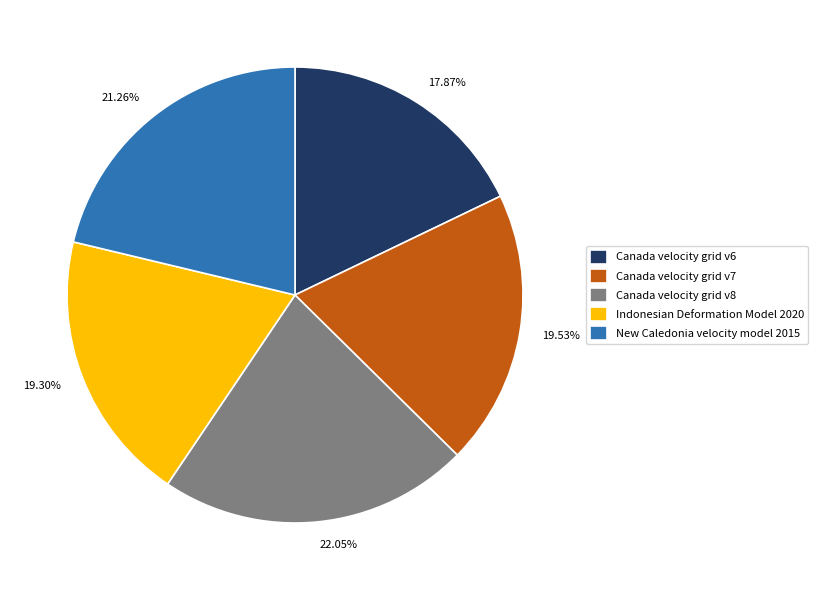

The Canada velocity grid v8 slice represents 11% of the pie. True or false?

False